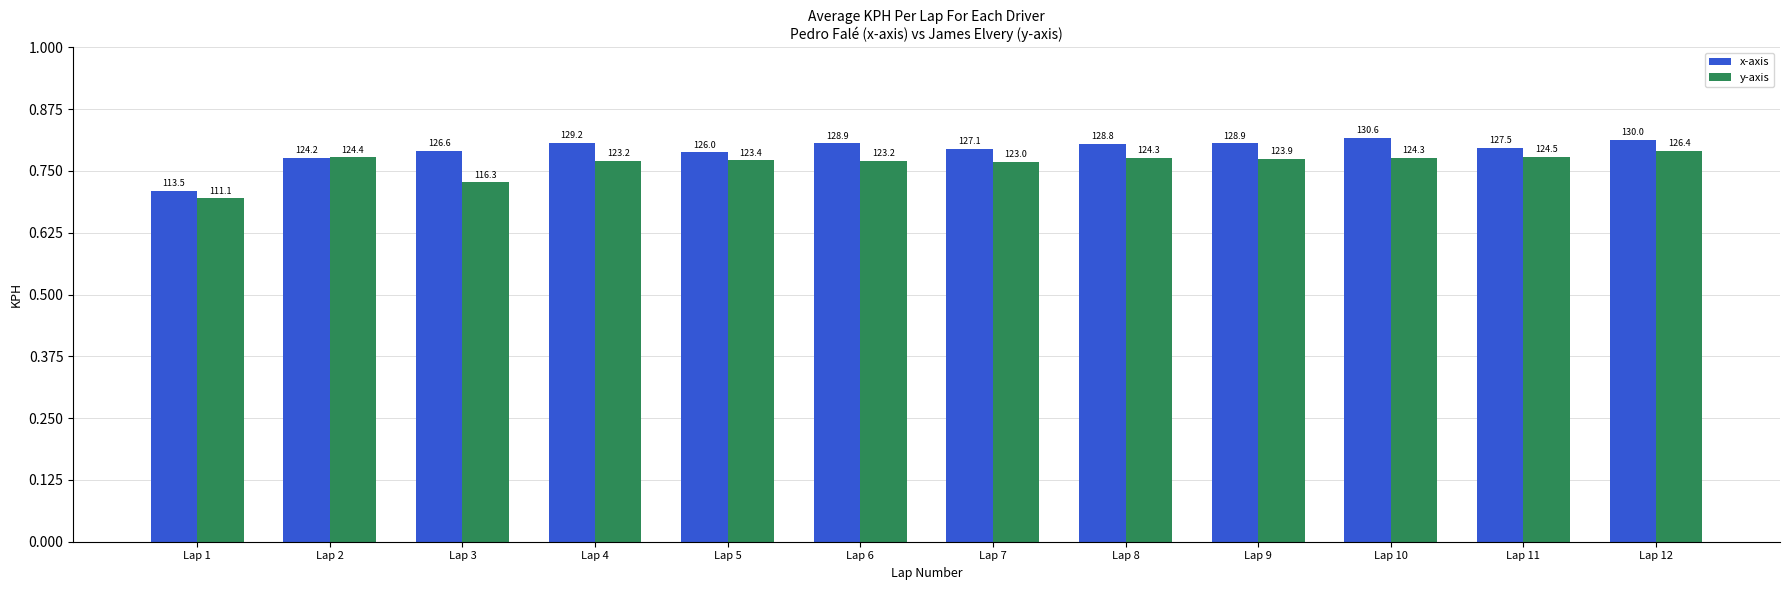

What is the value of the y-axis bar at the 9th from the left?

123.9